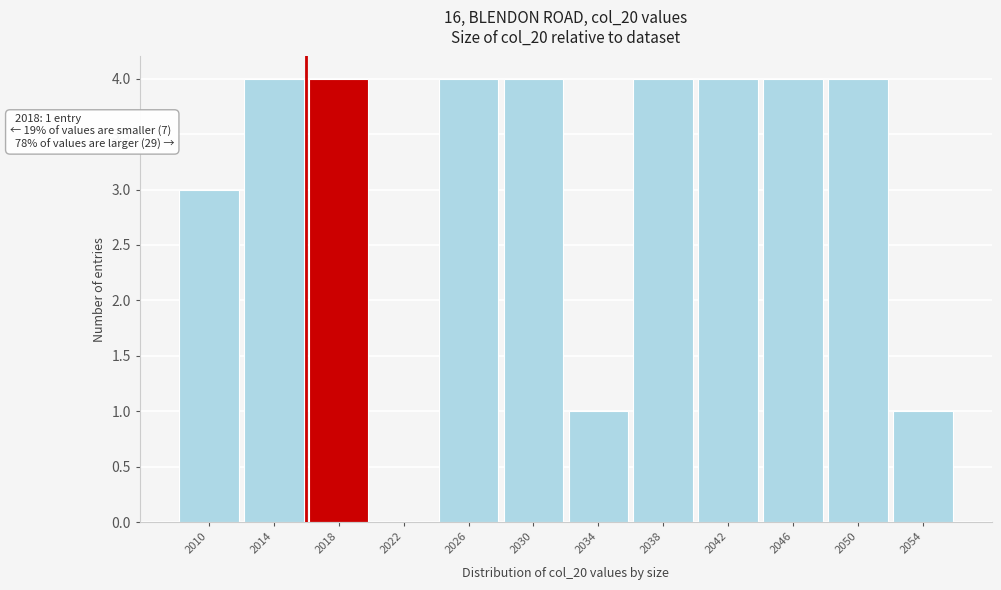

Reading right to left, extract all data points from this chart.

2054=1	2050=4	2046=4	2042=4	2038=4	2034=1	2030=4	2026=4	2022=0	2018=4	2014=4	2010=3